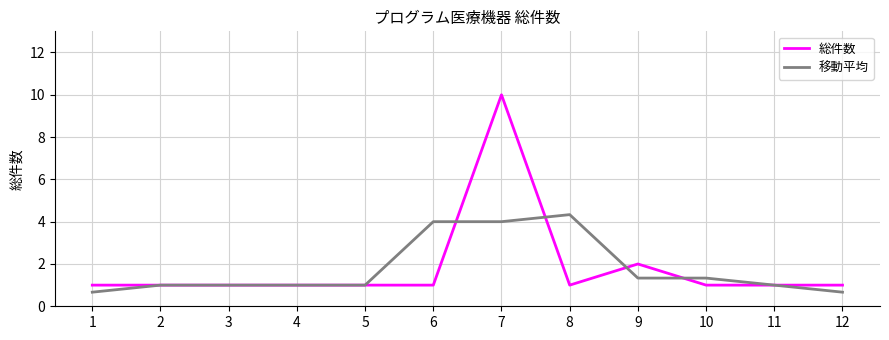

What is the lowest value of the 総件数 series?

1.0